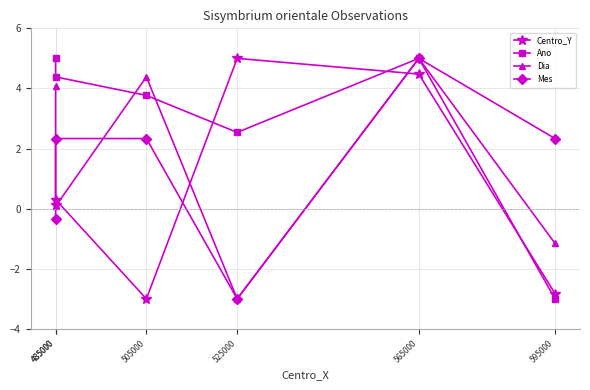

At which category does the chart reach its minimum across all series?

505000